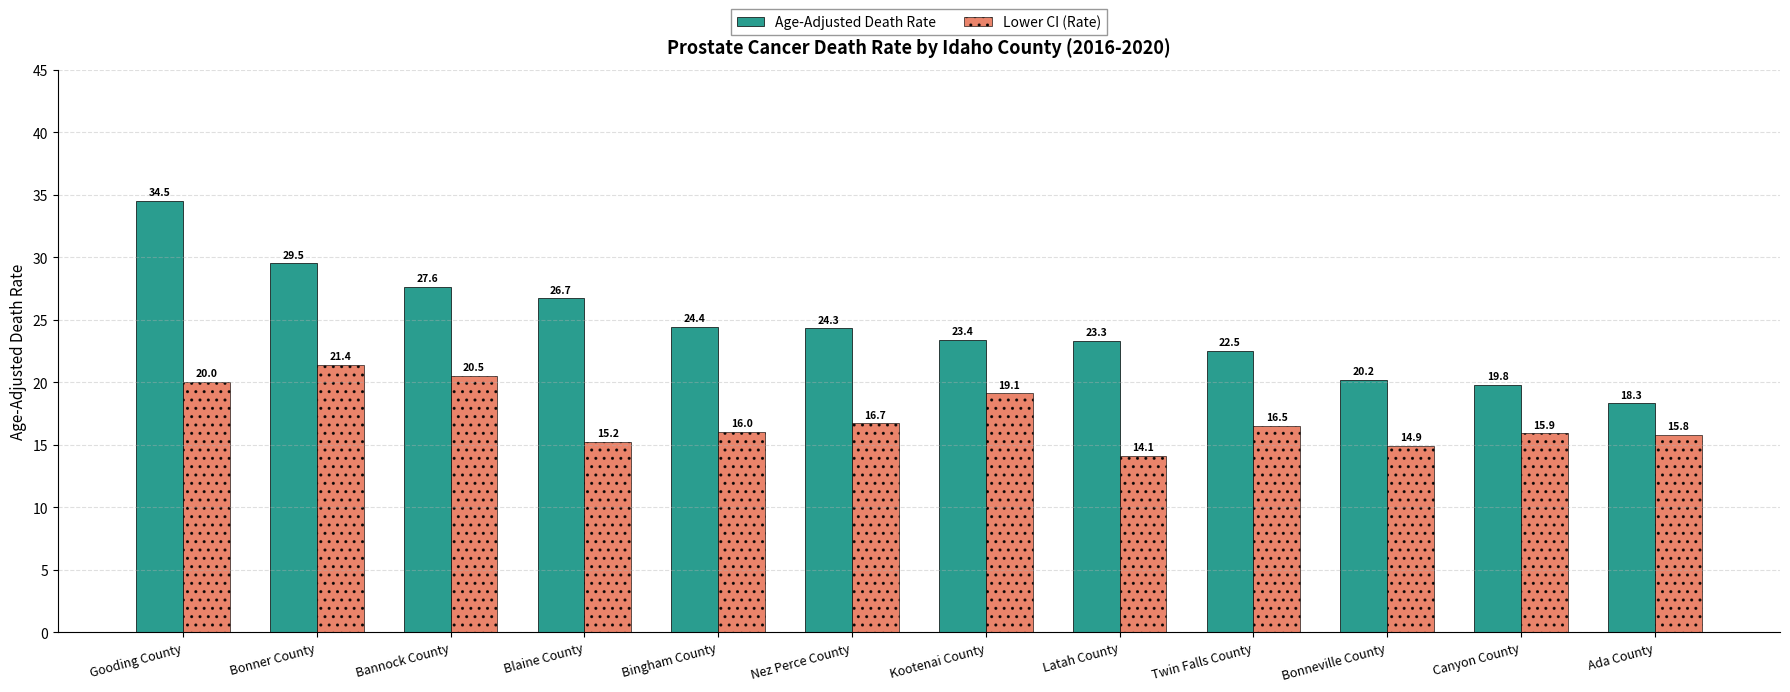

How many data points in Age-Adjusted Death Rate are less than 24?

6